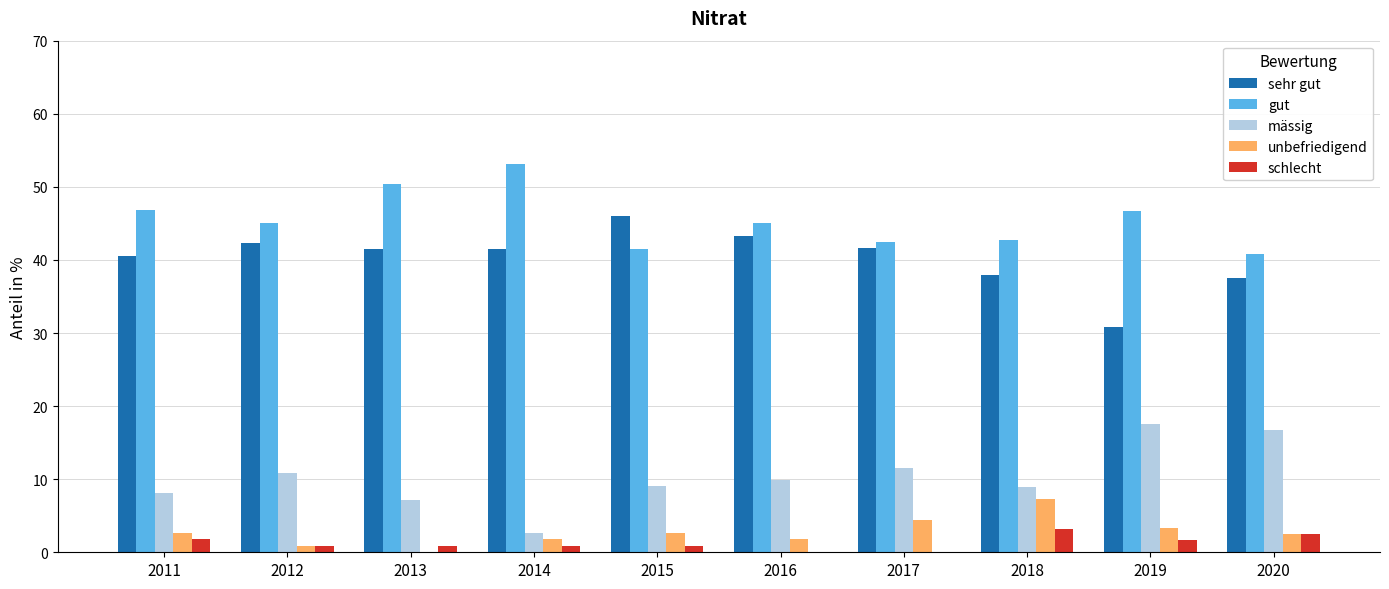

Which series has the largest total across all categories?

gut